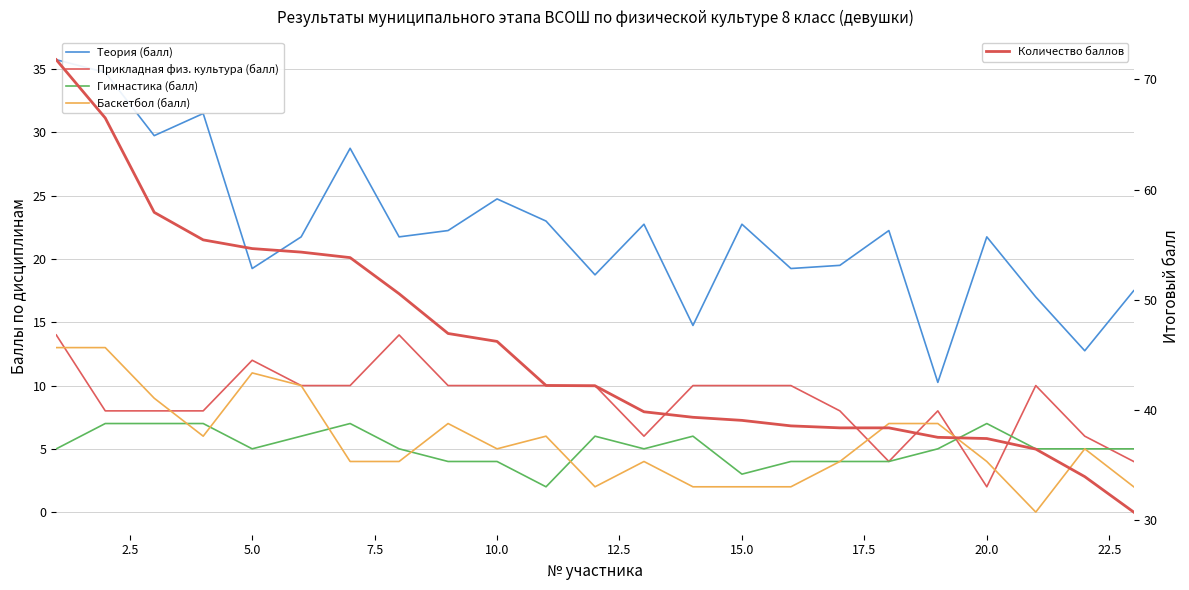

Between 15.0 and 22.5, which series saw the biggest shift?

Количество баллов